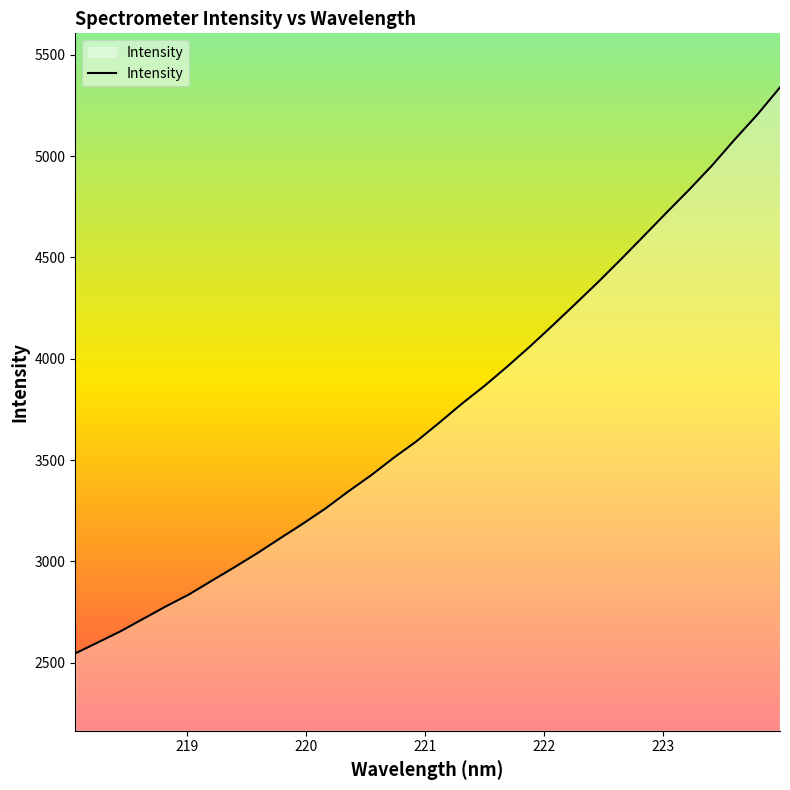

What is the smallest value displayed?

2545.3